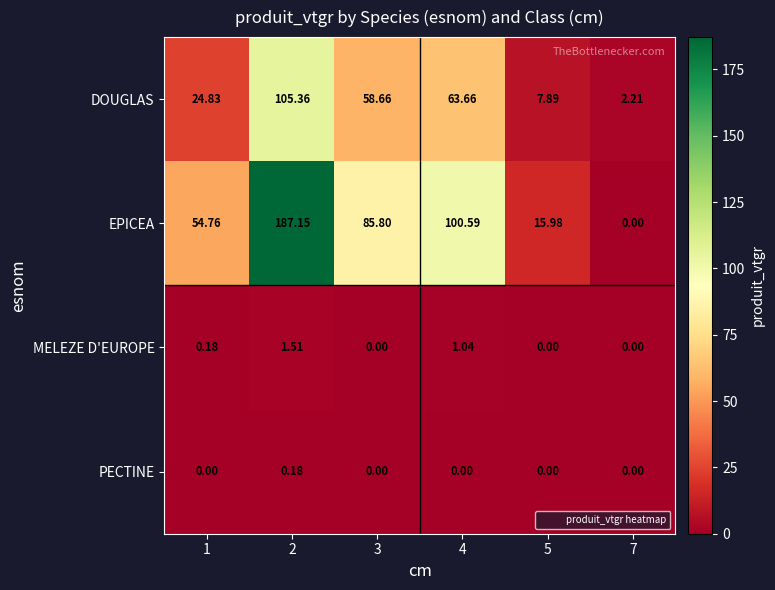

Is the value of DOUGLAS at 7 greater than the value of EPICEA at 7?

Yes